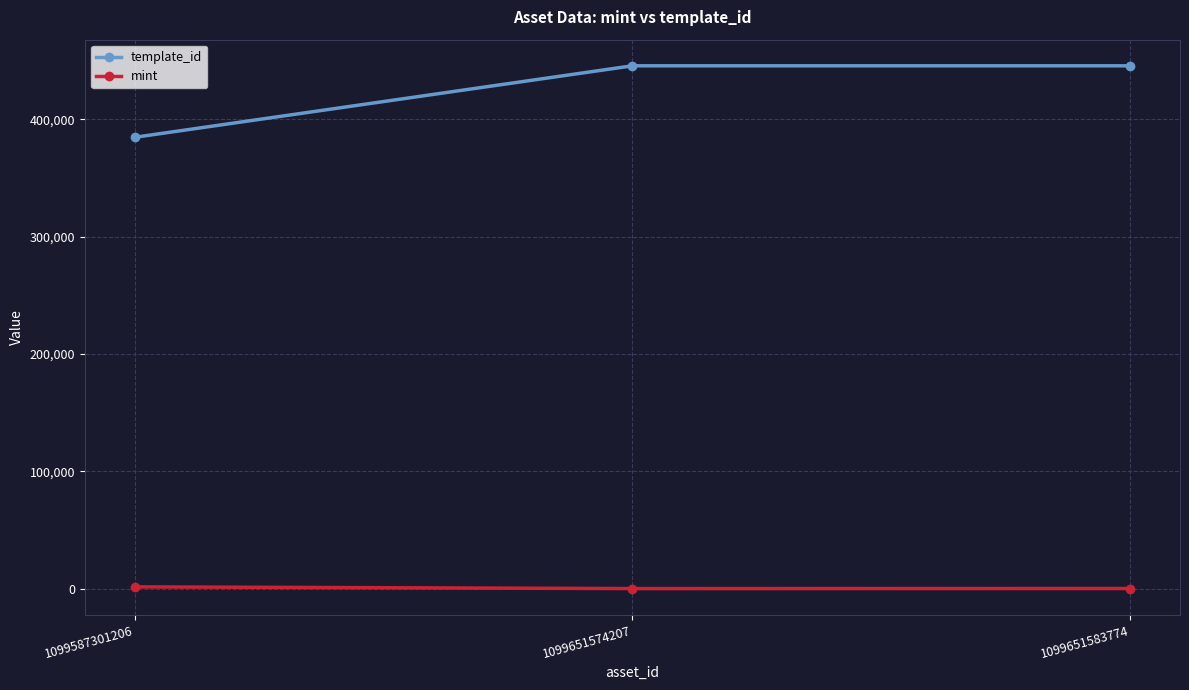

The value of template_id at 1099651574207 is 445482. True or false?

True